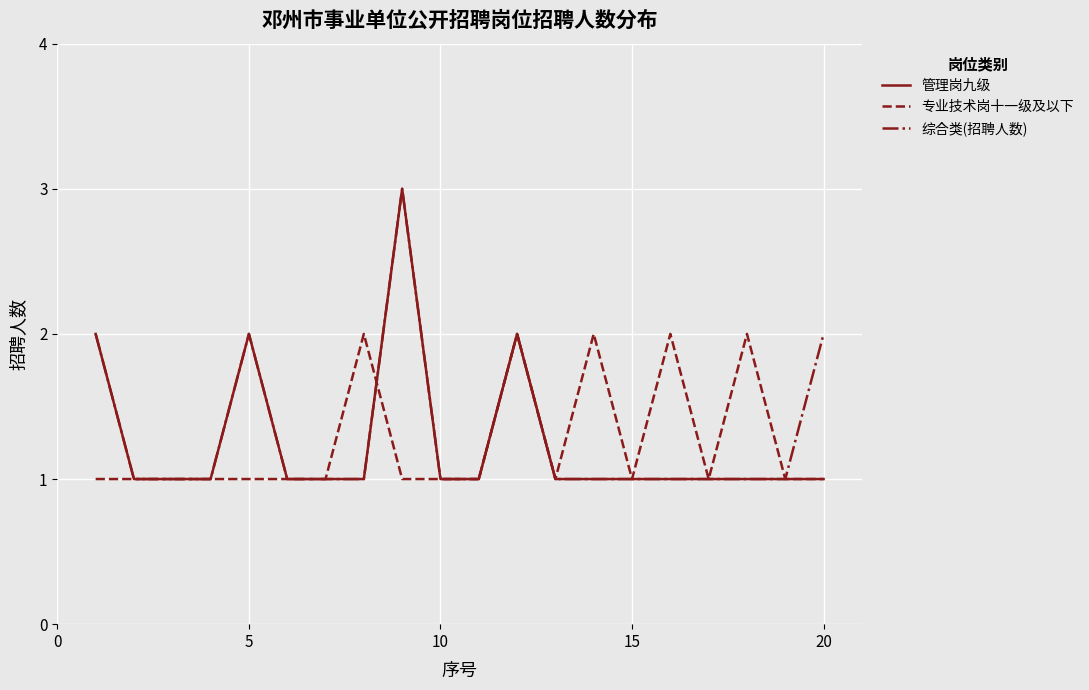

What is the maximum value for 管理岗九级?

3